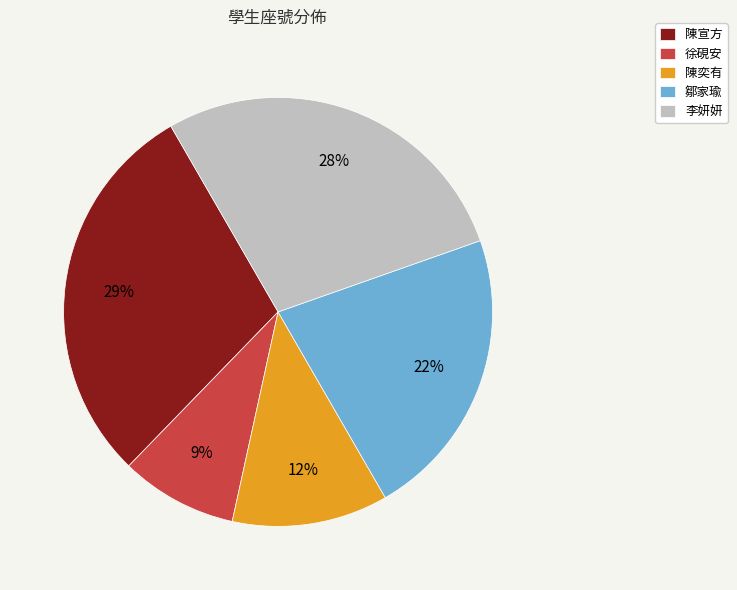

How many segments does this pie chart have?

5